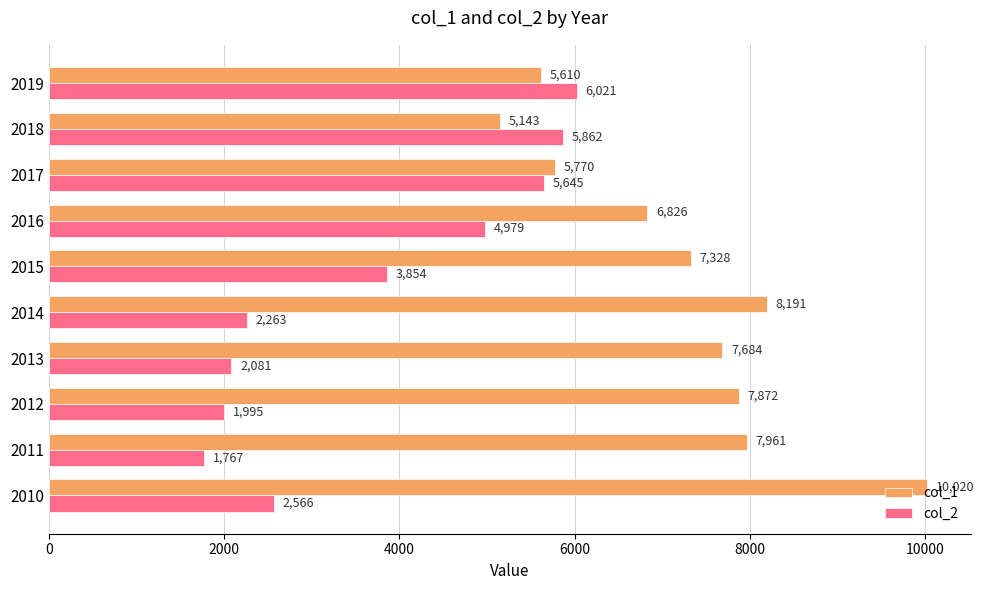

Which category has the lowest value in the col_1 series?

2018